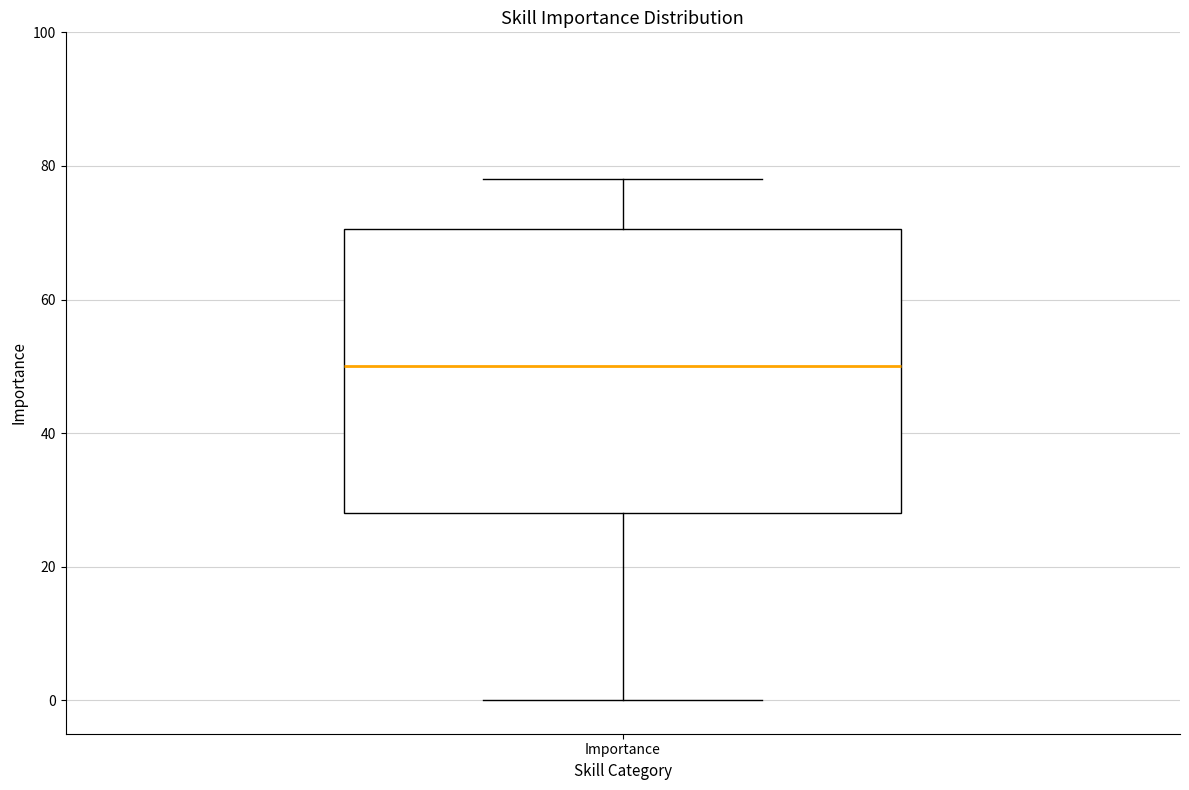

Read this box plot against the y-axis: the position of the median line, the range covered by the box, and the ends of both whiskers. The values are not printed on the chart, so give them approximately, as read against the axis.

median 50, box 28 to 70, whiskers 0 to 78